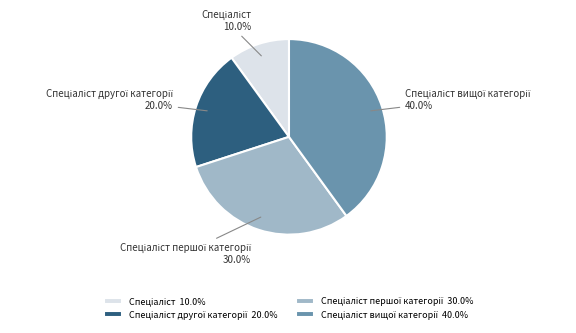

To the nearest percent, what is the difference between the largest and smallest slice percentages?

30%